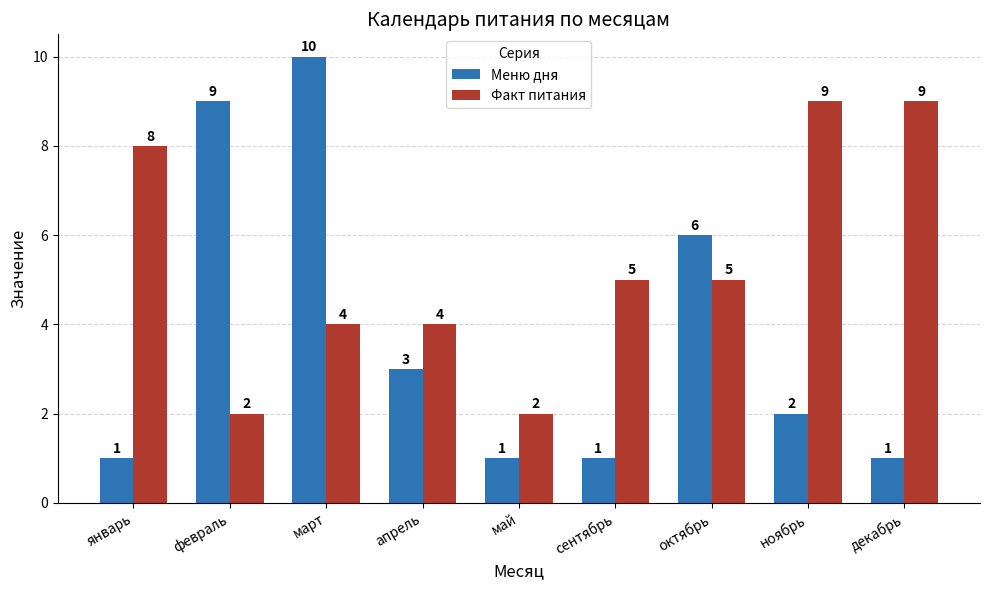

How many Факт питания values are between 4 and 8?

5